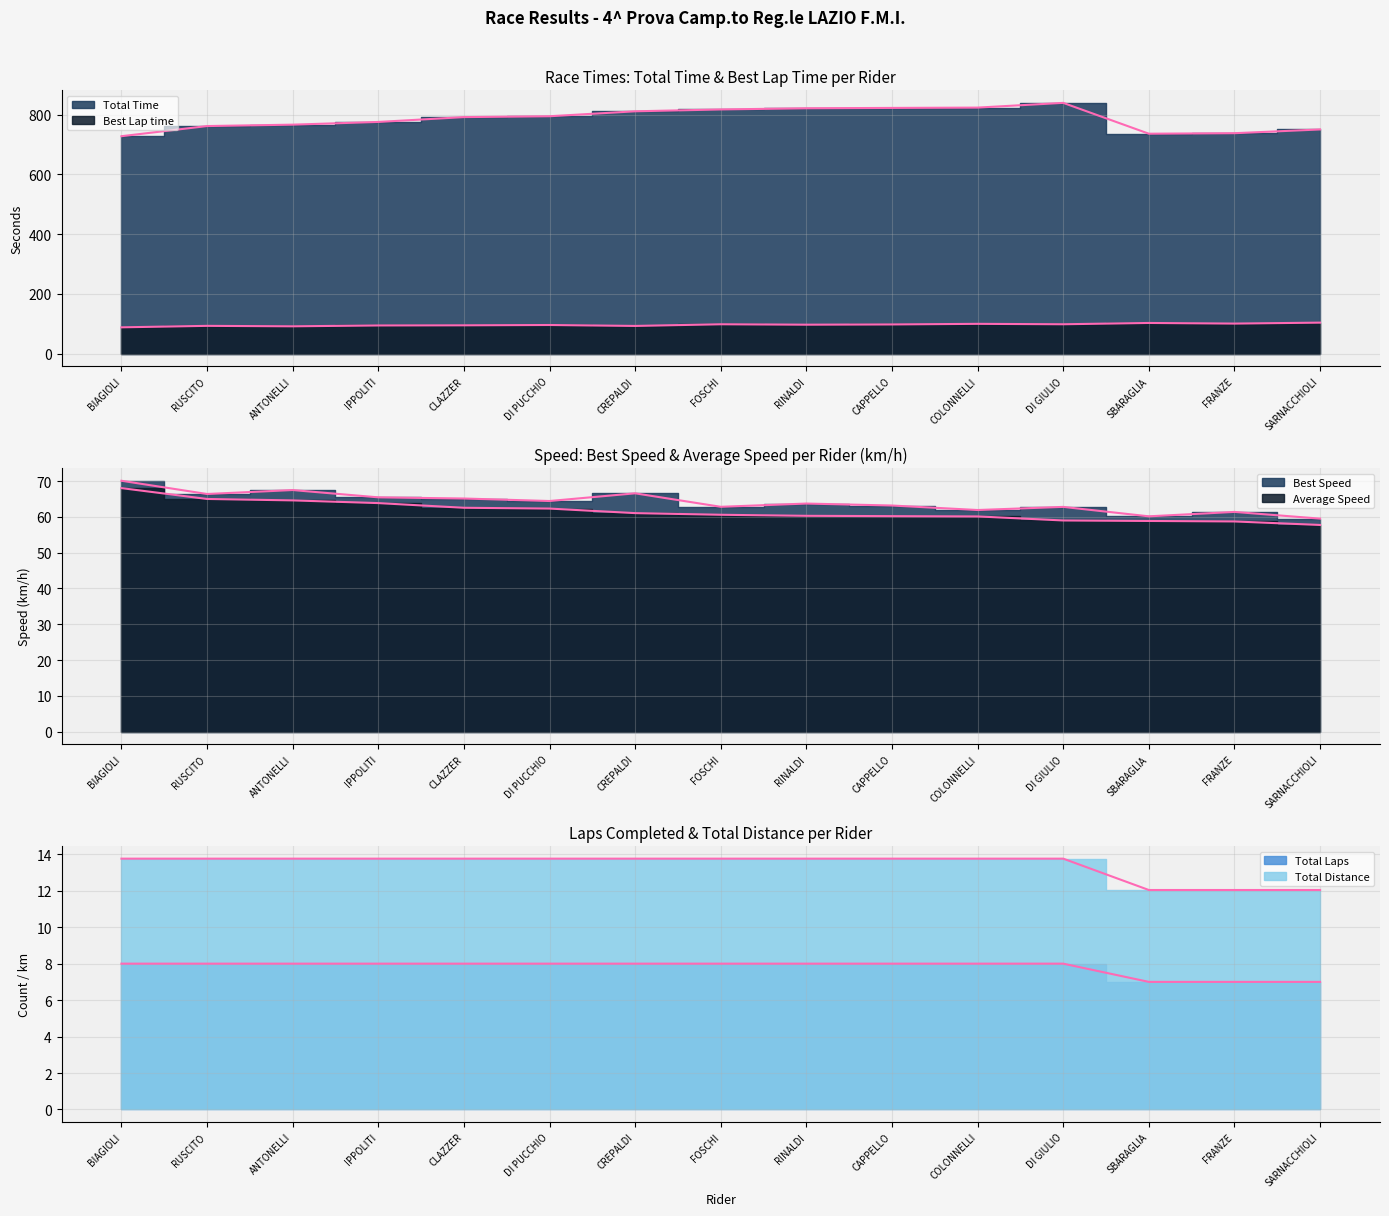

True or false: Average Speed and Total Time cross at least once.

False